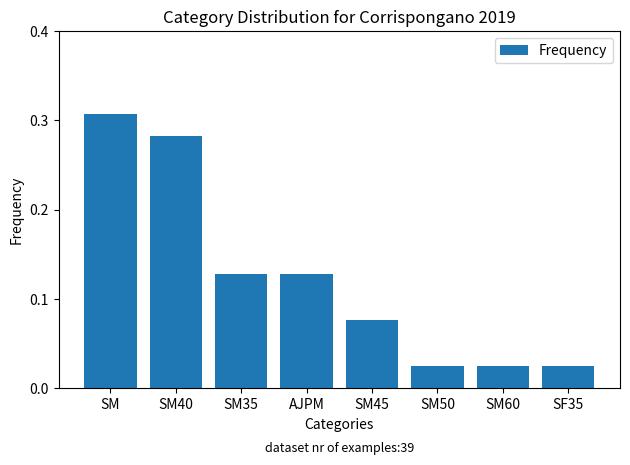

The value at SM45 is 0.0. True or false?

False